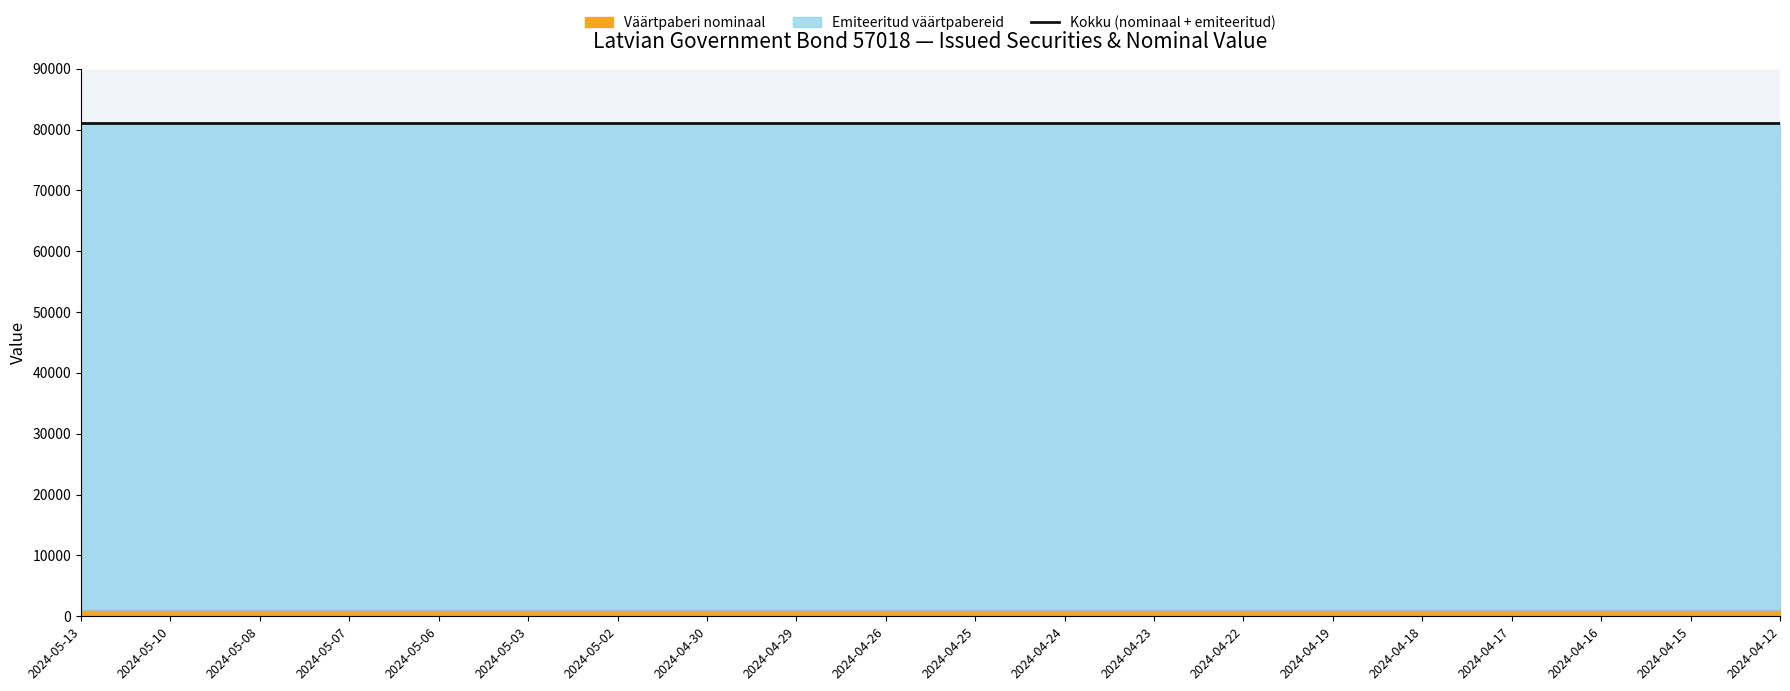

What position from the right is 2024-04-19?

6